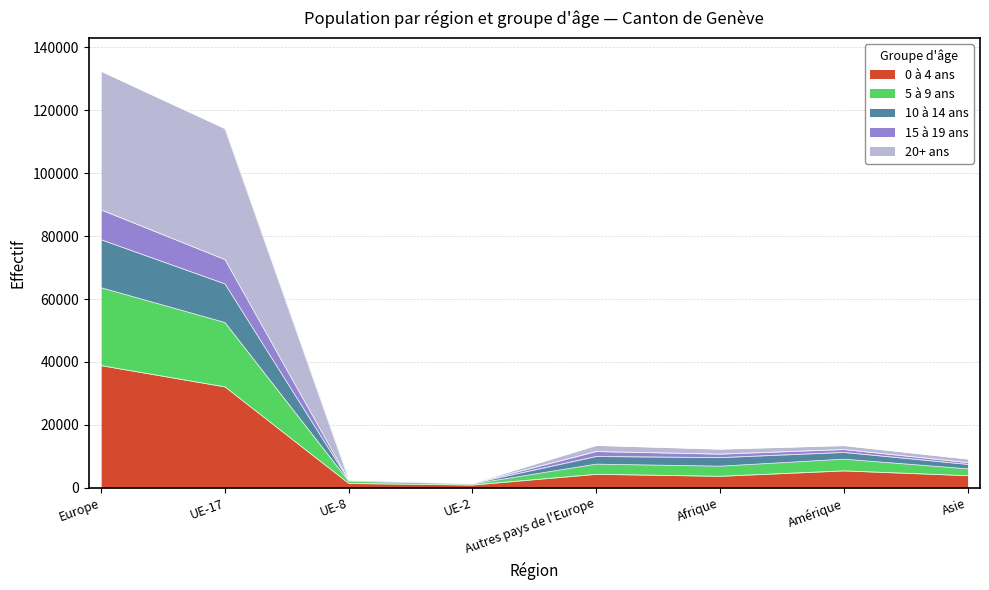

What is the label of the 8th point from the left?

Asie